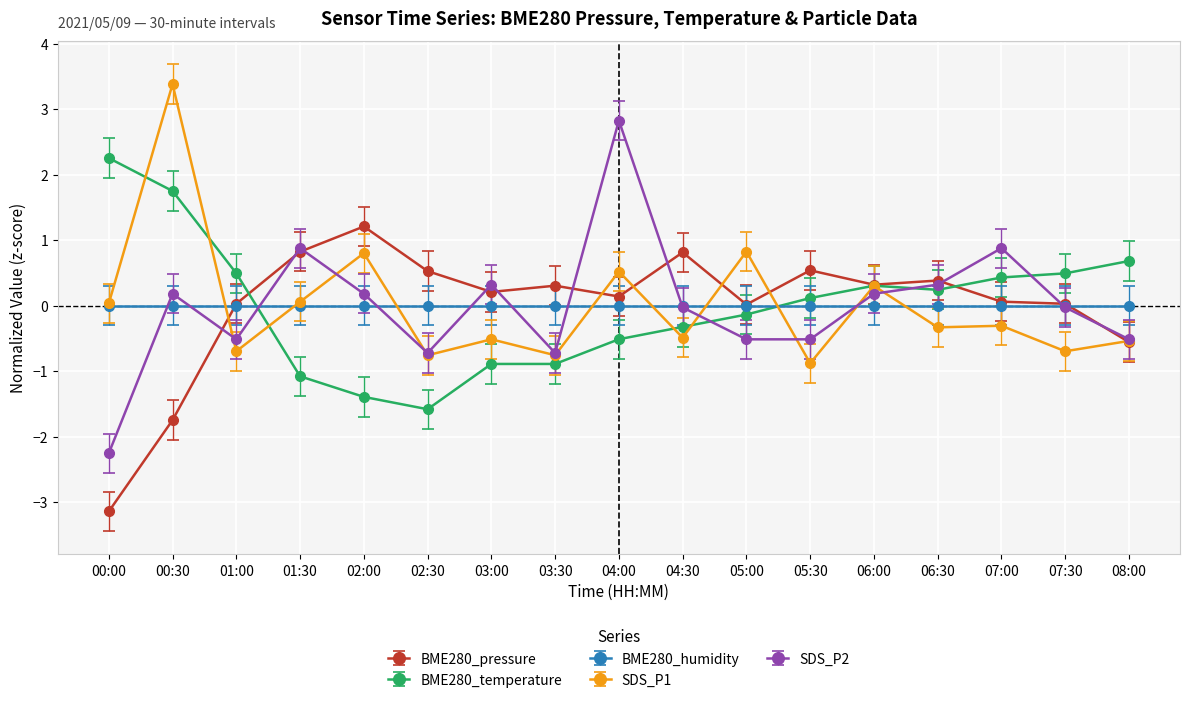

At which category does SDS_P2 reach its first local peak?

00:30